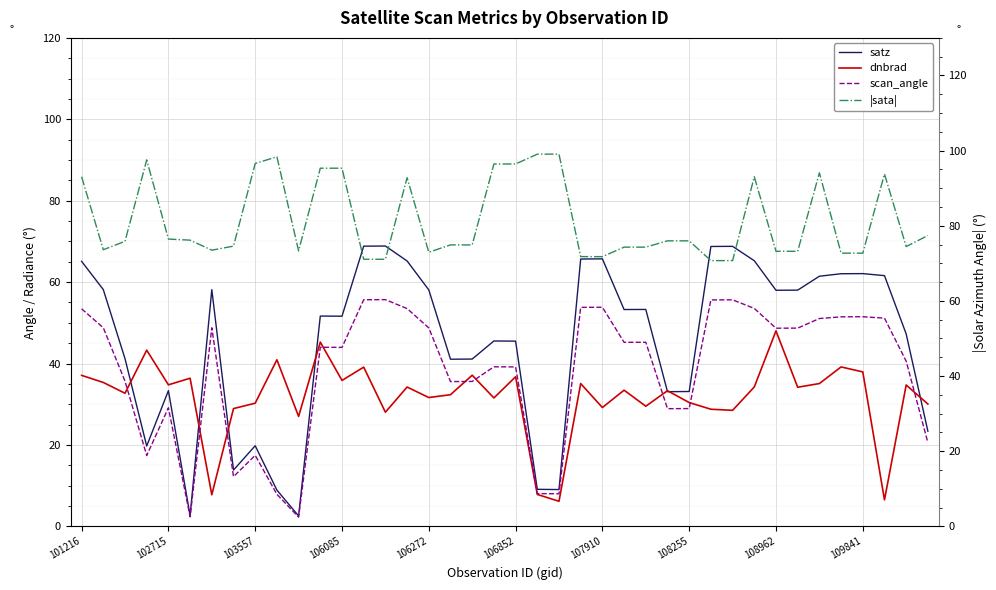

Which series has the widest spread of values?

satz